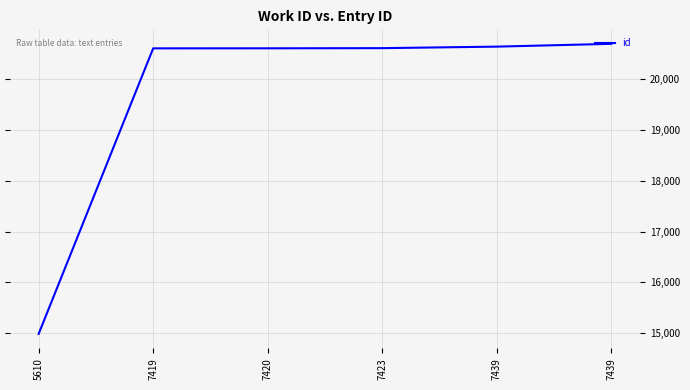

What is the value of the 1st point from the left?

14986